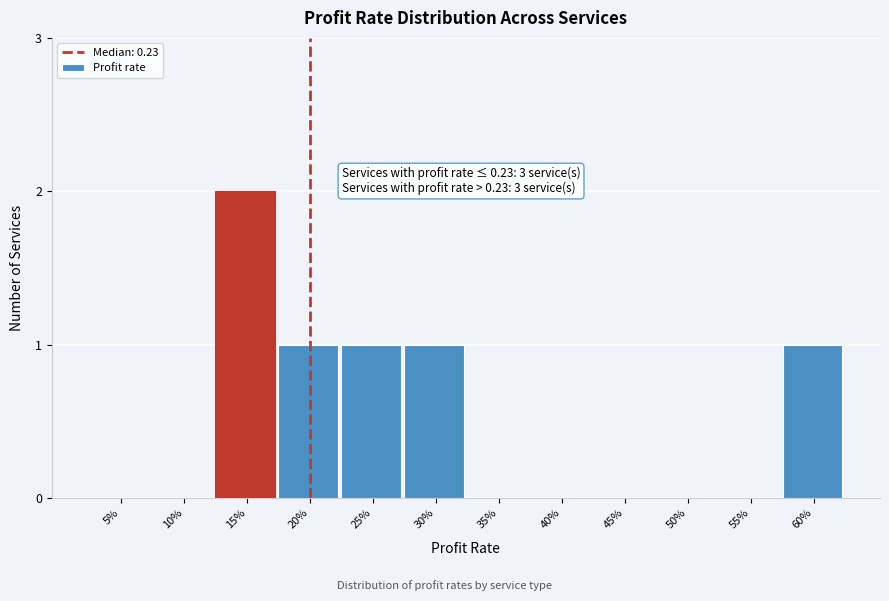

Reading left to right, transcribe all the data shown in this chart.

5%=0	10%=0	15%=2	20%=1	25%=1	30%=1	35%=0	40%=0	45%=0	50%=0	55%=0	60%=1